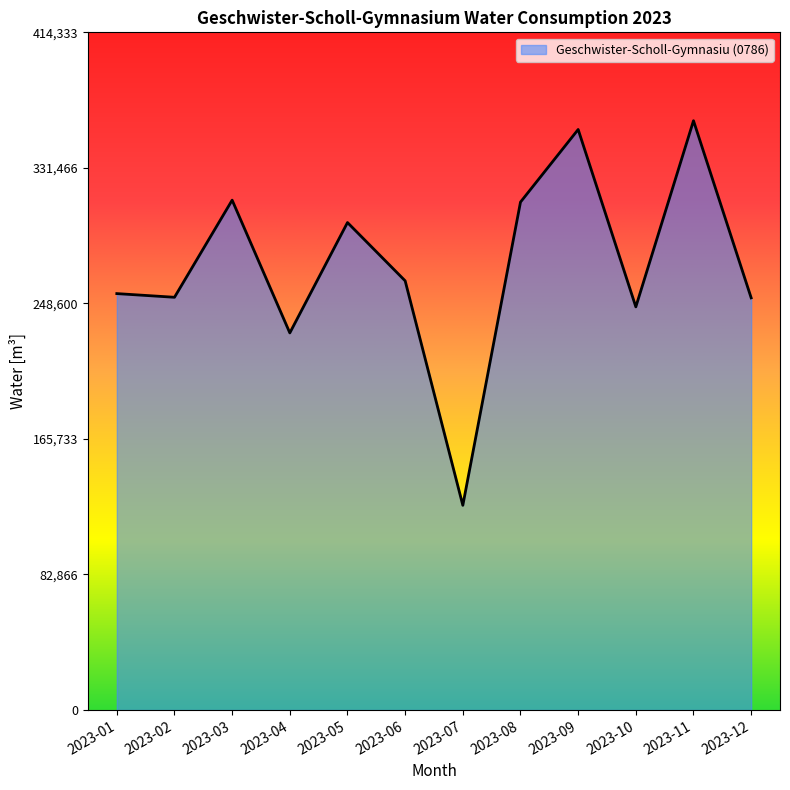

What is the approximate value at 2023-11, to the nearest 50?

360300